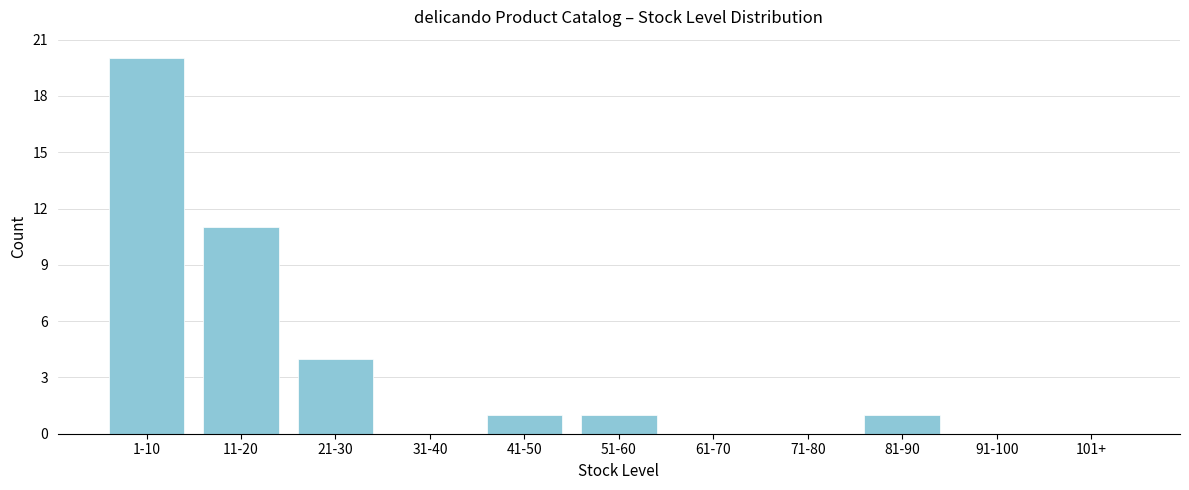

Reading left to right, list all the values displayed in this chart.

1-10=20	11-20=11	21-30=4	31-40=0	41-50=1	51-60=1	61-70=0	71-80=0	81-90=1	91-100=0	101+=0